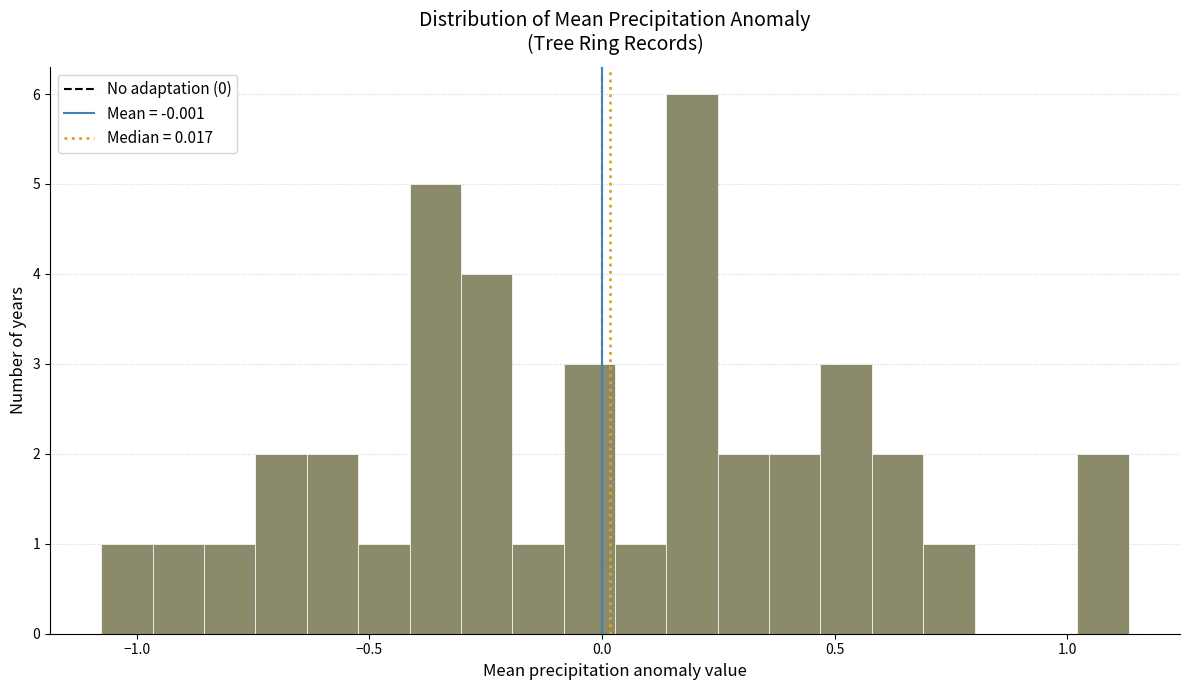

Read against the x-axis, roughly where is the centre of the tallest bar?

0.20